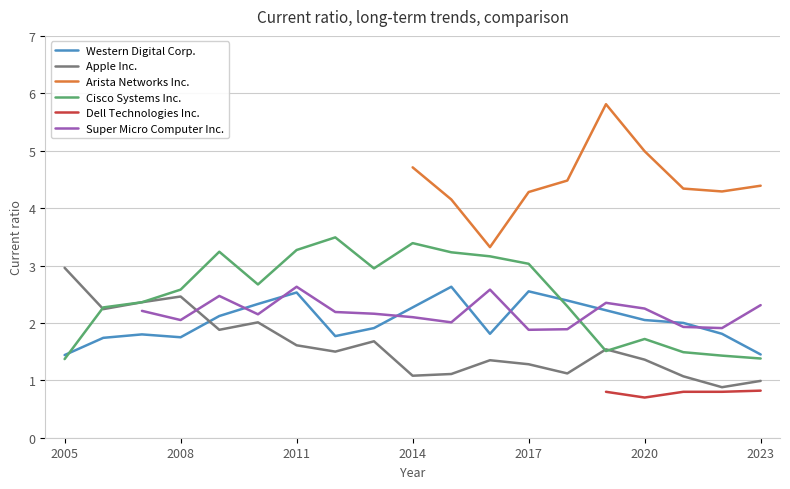

Is this an area chart (filled region under the line)?

No